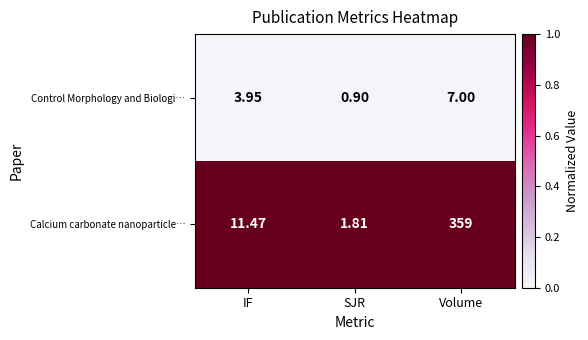

What is the greatest value displayed?

359.0